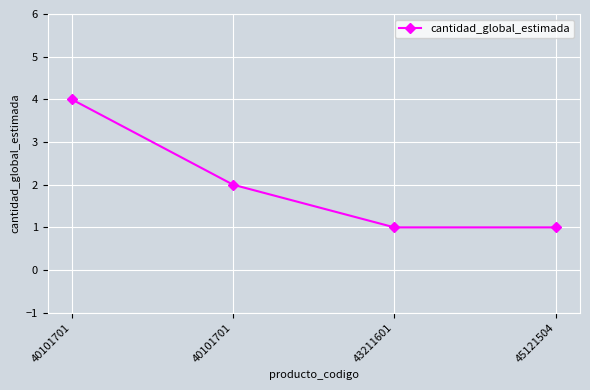

How many data points are less than 2?

2